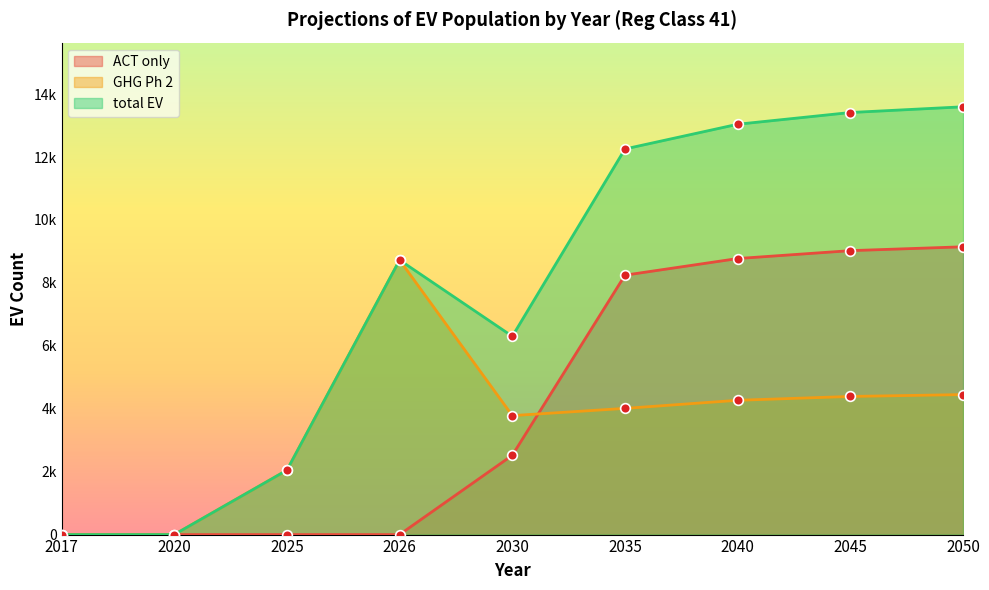

What is the value of the GHG Ph 2 point at the 5th from the left?

3781.4